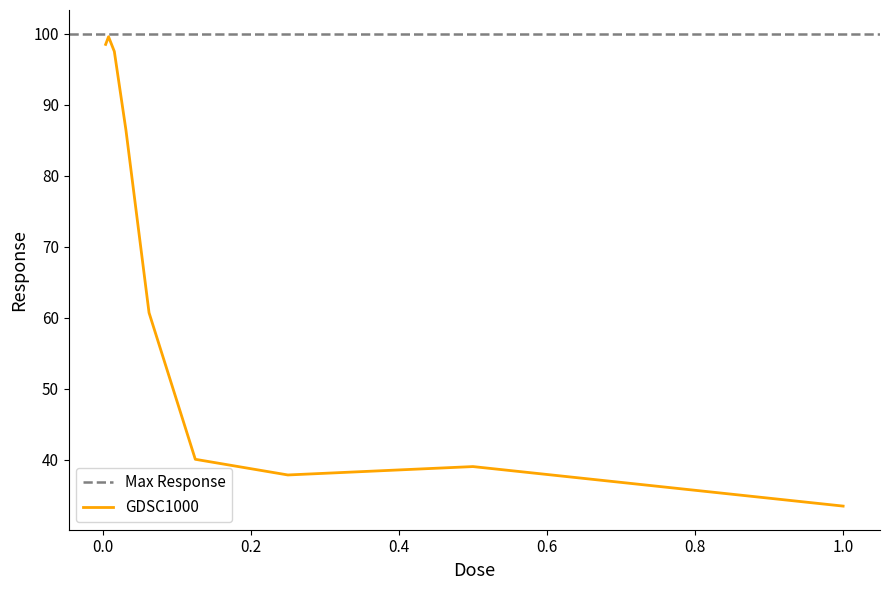

Reading left to right, what are all the values shown in this chart?

98.5	99.6	97.5	86.5	60.7	40.1	37.9	39.1	33.5